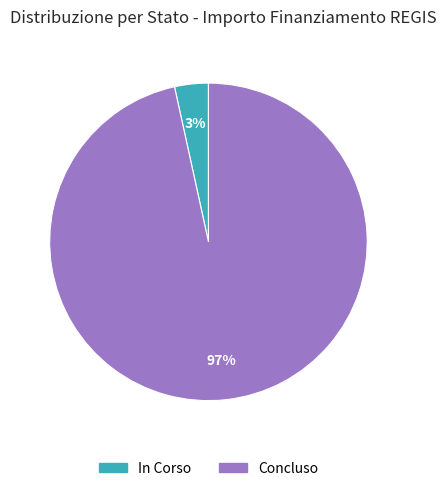

Rank the categories by value from lowest to highest.

In Corso, Concluso